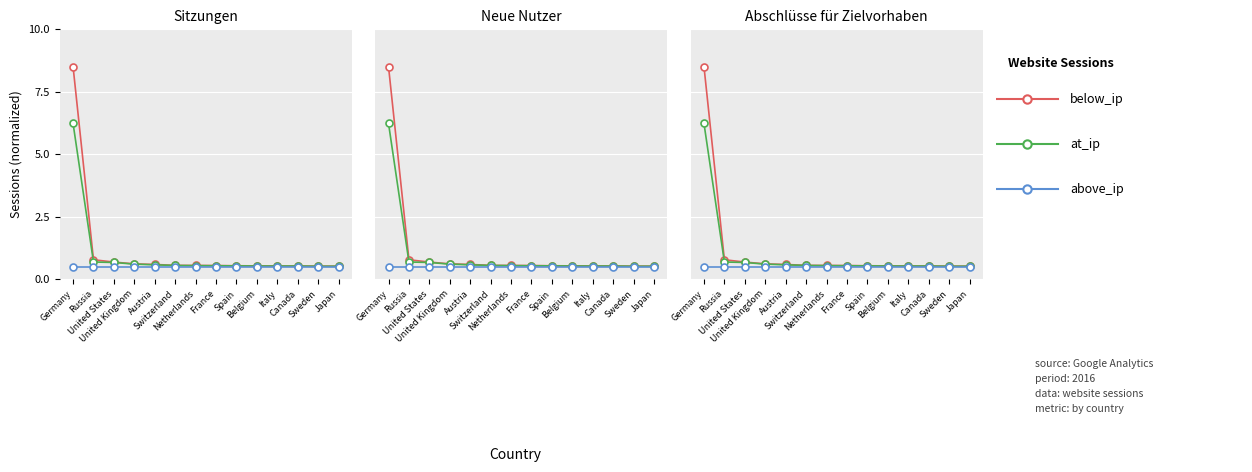

At which category does the chart reach its minimum across all series?

Germany